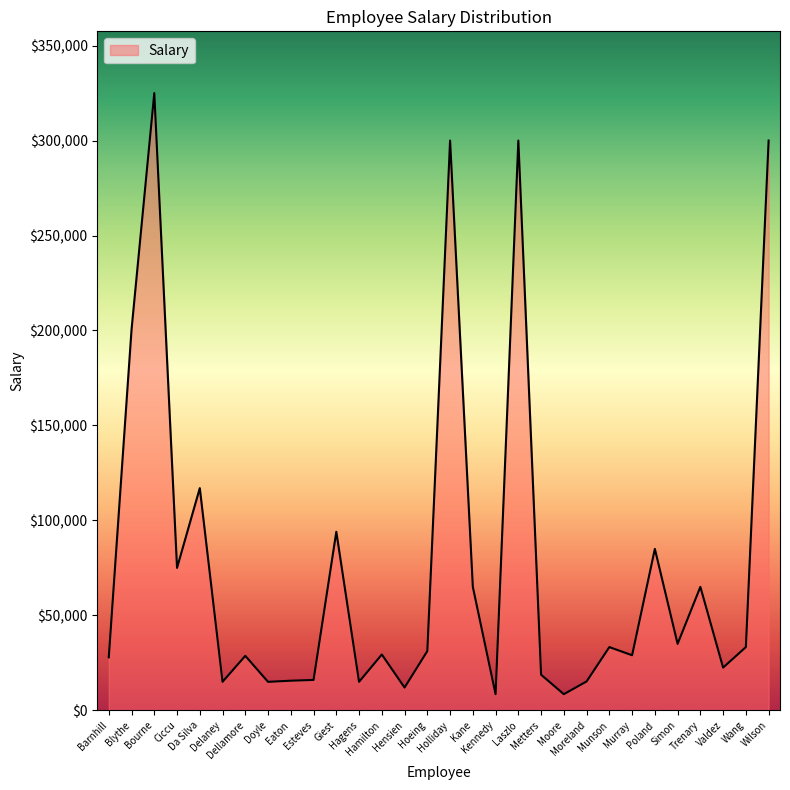

What is the sum of the values at Ciccu and Kennedy?

83500